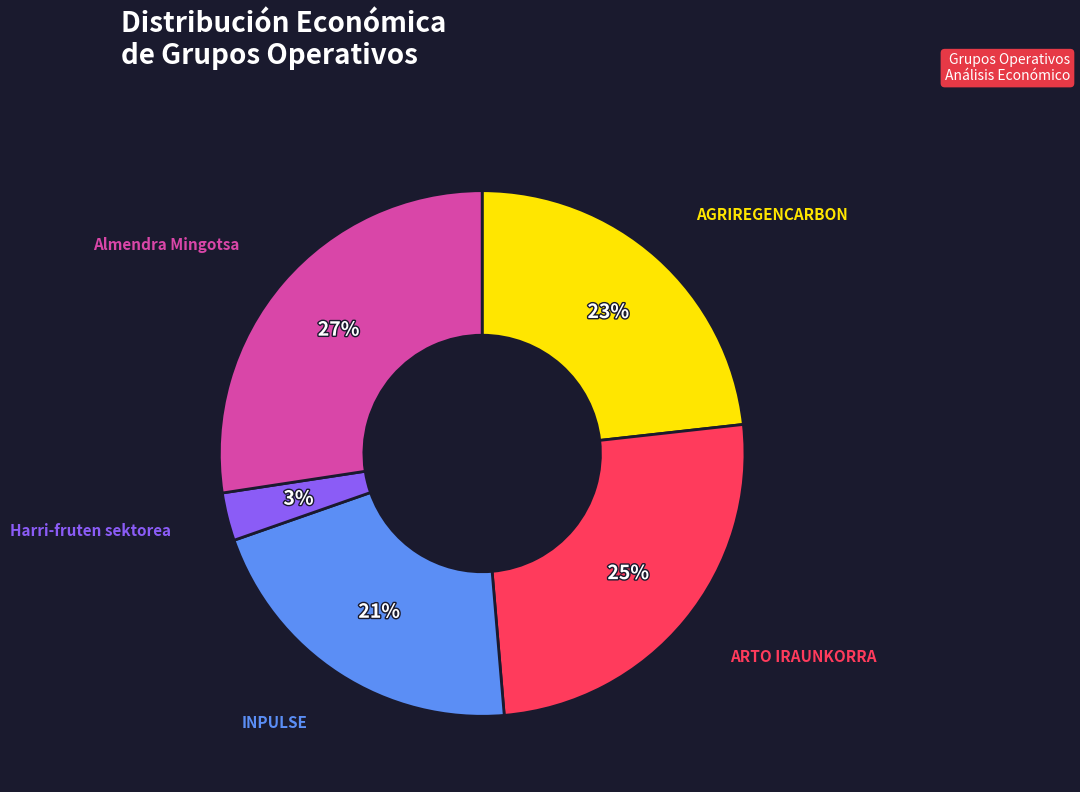

To the nearest percent, what is the average slice percentage?

20%